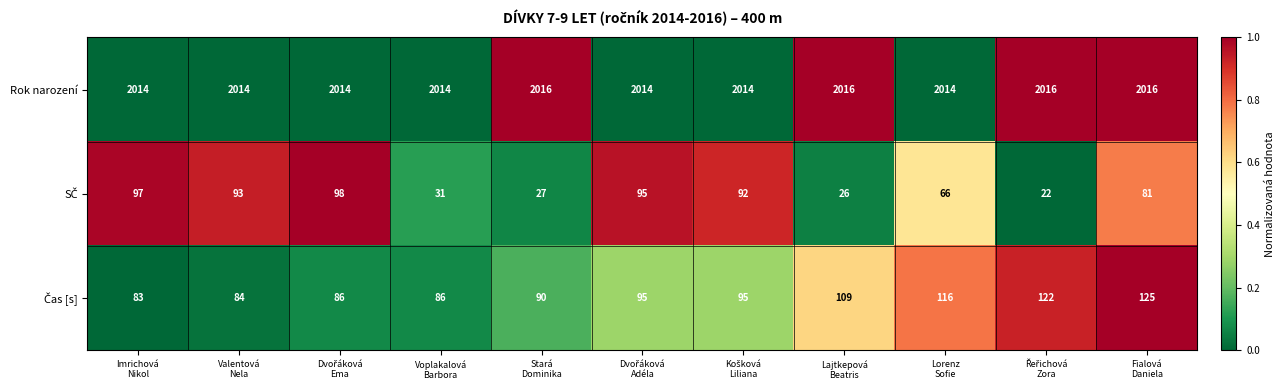

Which series has the largest total across all categories?

Rok narození